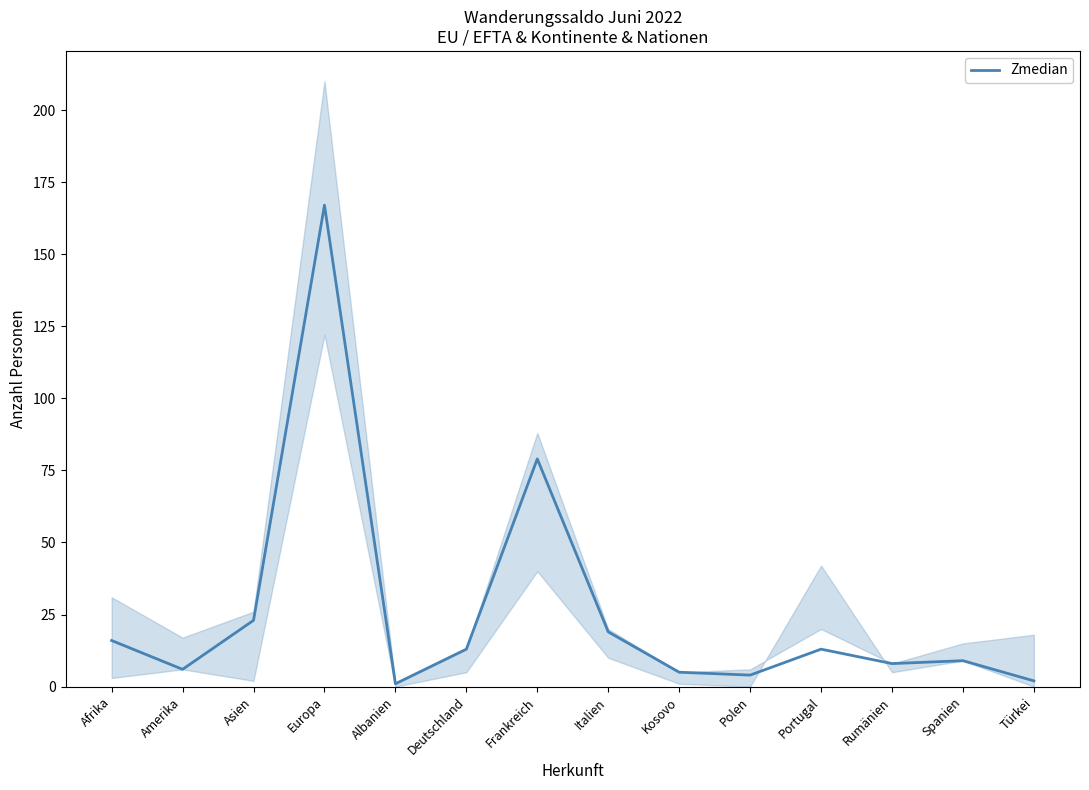

True or false: the data has more than 2 interior local peaks.

True